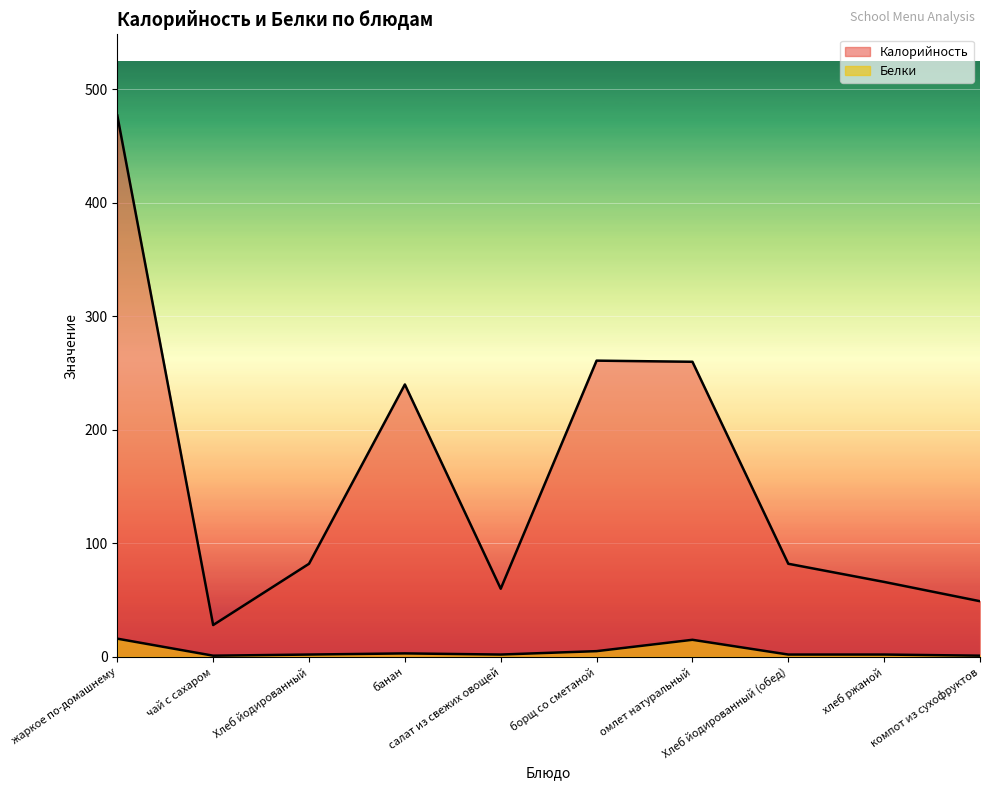

List the series in order of their overall mean, lowest first.

Белки, Калорийность